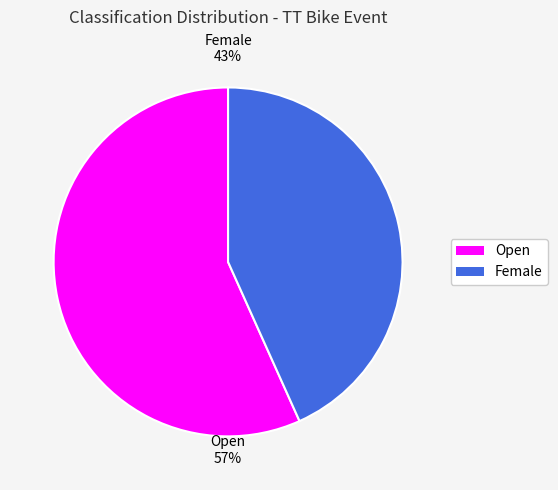

Is there a majority slice in this chart?

Yes